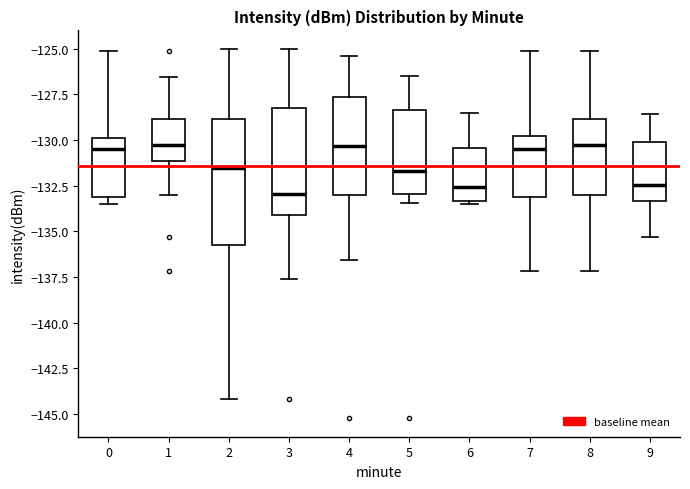

Which box is the tallest, from its lower edge to its upper edge?

2